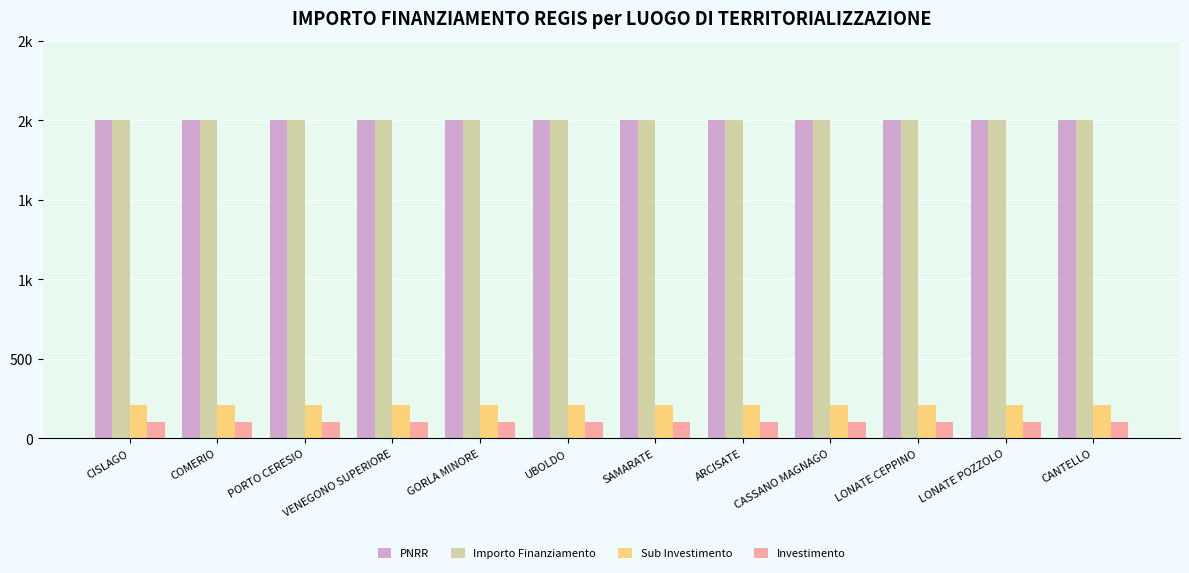

What are all the series names shown in the legend?

PNRR, Importo Finanziamento, Sub Investimento, Investimento